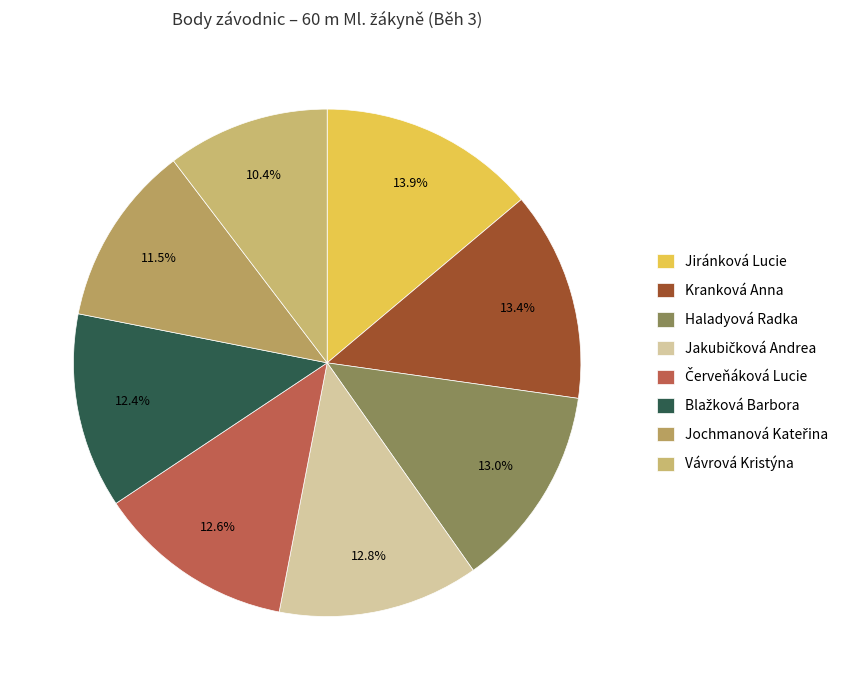

How many segments does this pie chart have?

8